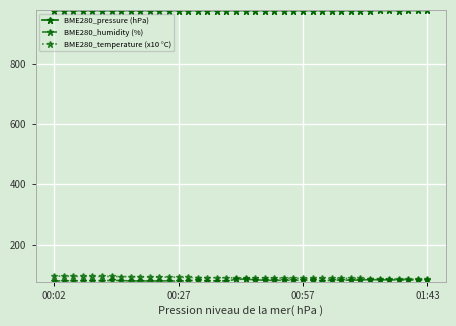

What is the maximum value shown in the chart?

976.4